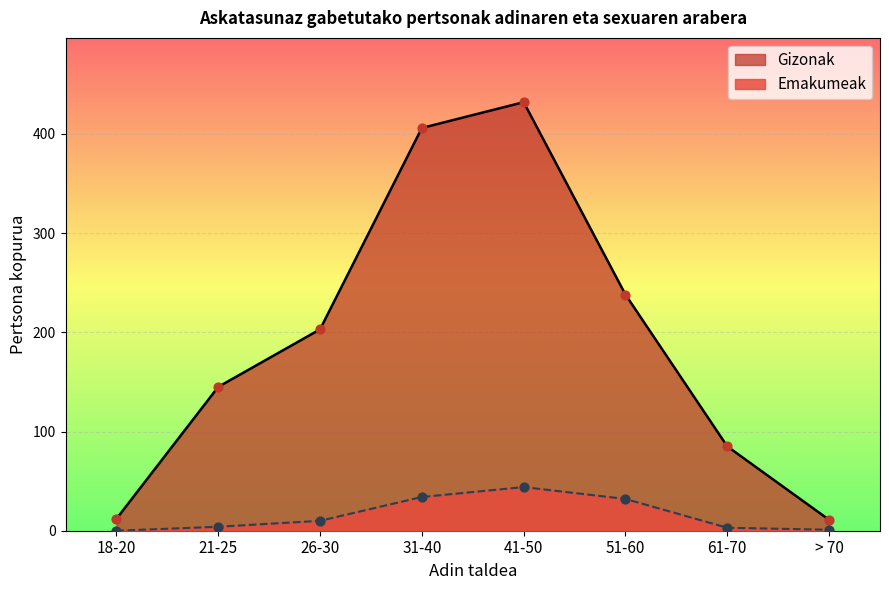

Which series contains the lowest Y value?

Emakumeak